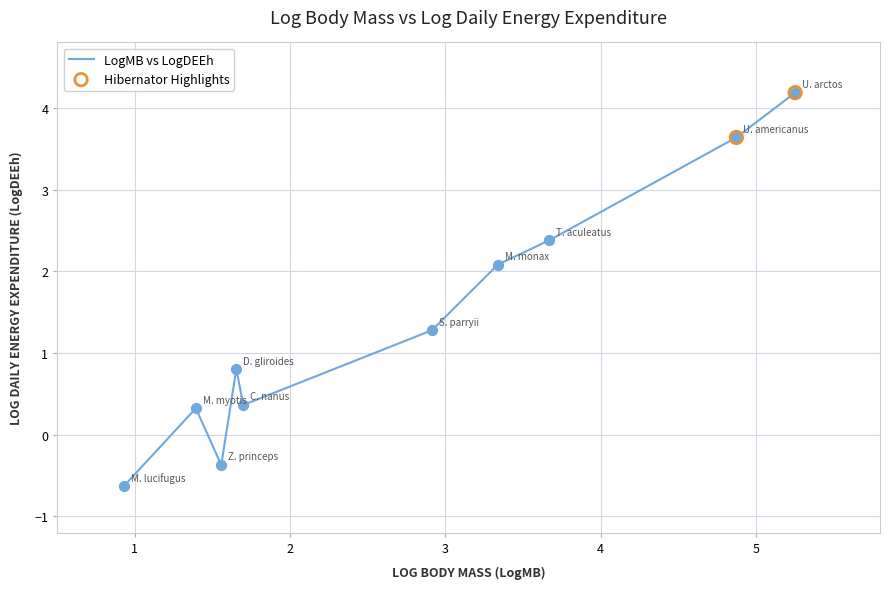

What is the difference between the maximum and minimum values?

4.8